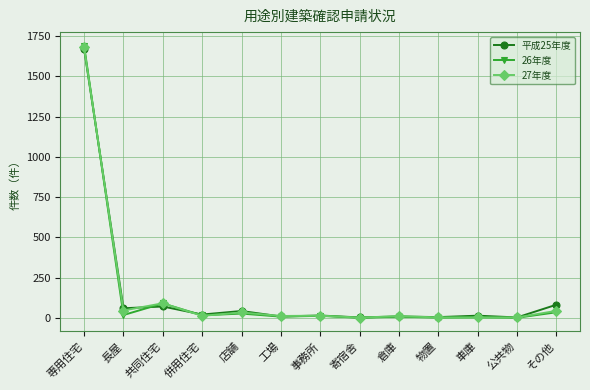

How many lines are shown in the chart?

3